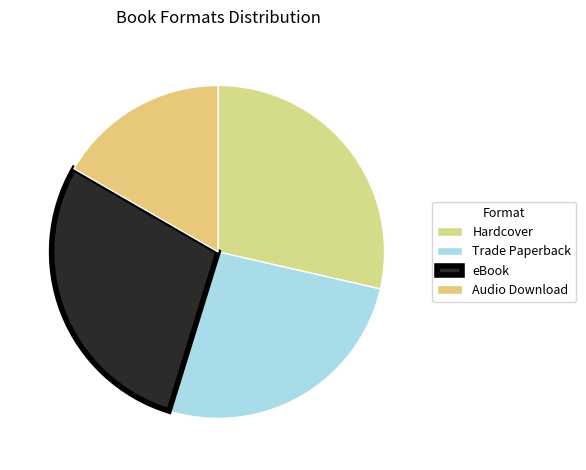

What is the change in value from Hardcover to Trade Paperback?

-1